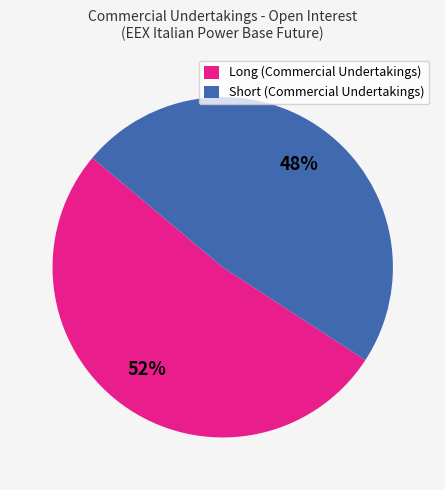

Count the number of slices in the pie.

2